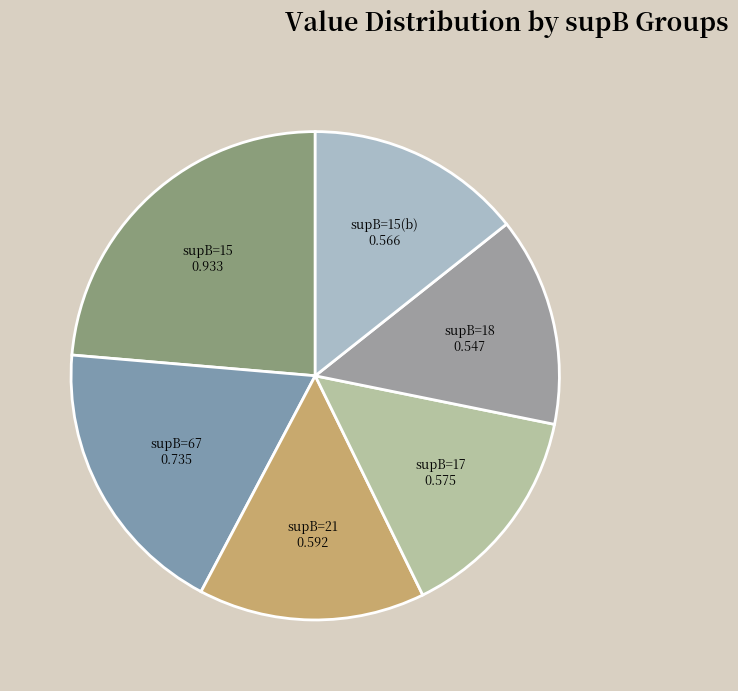

How many segments does this pie chart have?

6